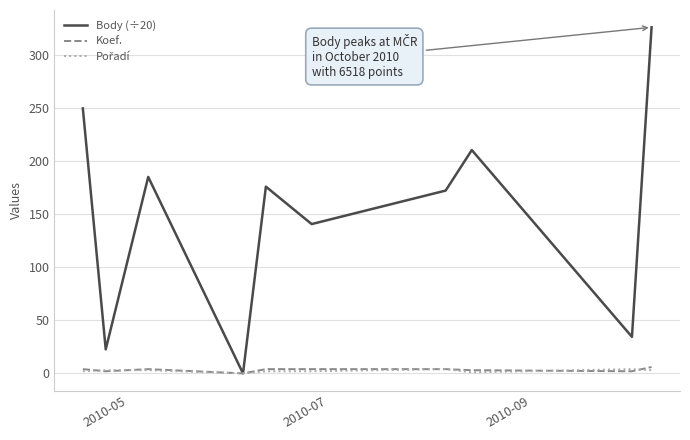

What is the maximum value for Body (÷20)?

325.9